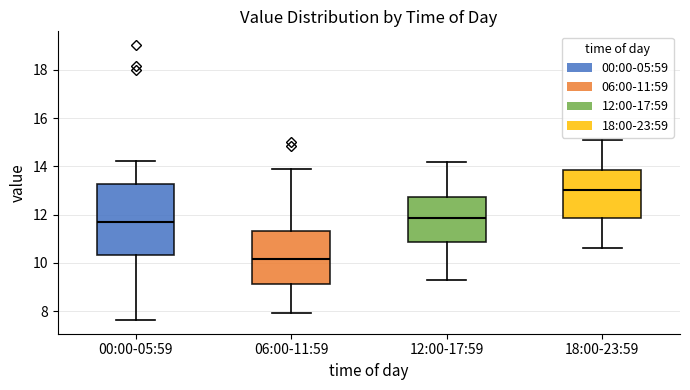

Where does the lower whisker of the box for 18:00-23:59 end on the y-axis? The values are not printed on the chart, so give them approximately, as read against the axis.

10.6